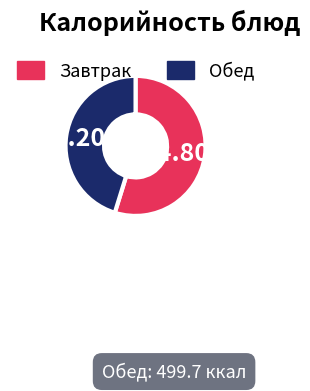

Rank the categories by value from highest to lowest.

Завтрак, Обед